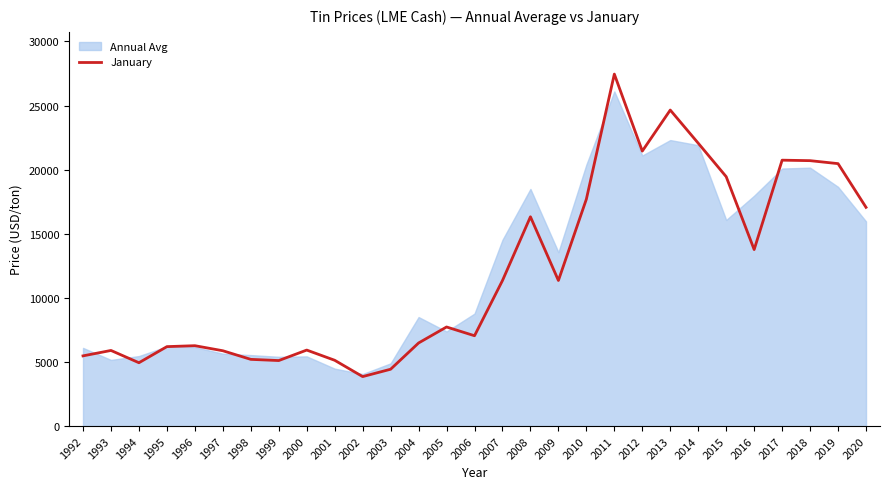

The value at 1994 is 6481.3. True or false?

False